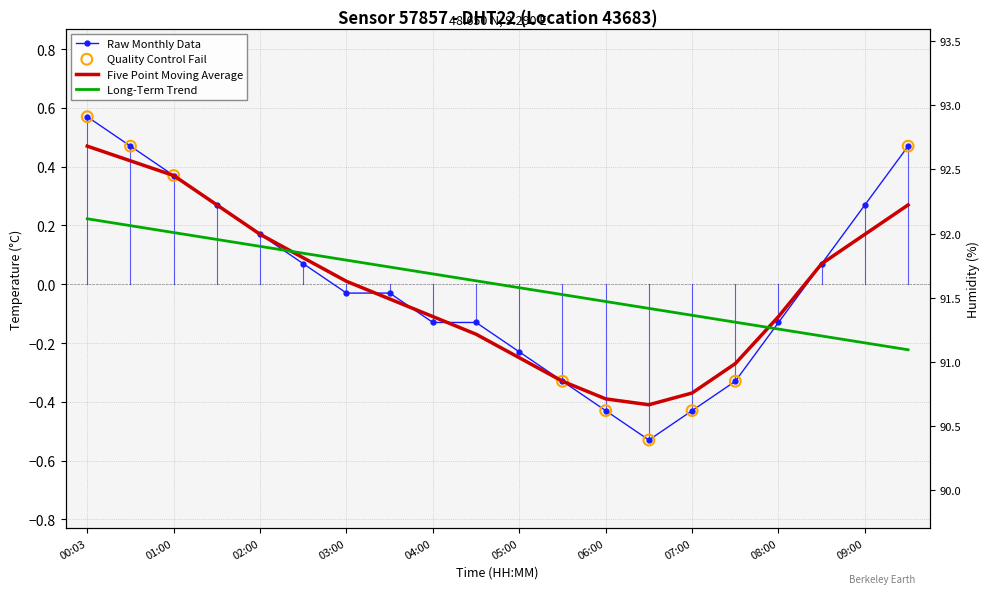

What is the change in value from 00:30 to 08:00?

-0.6